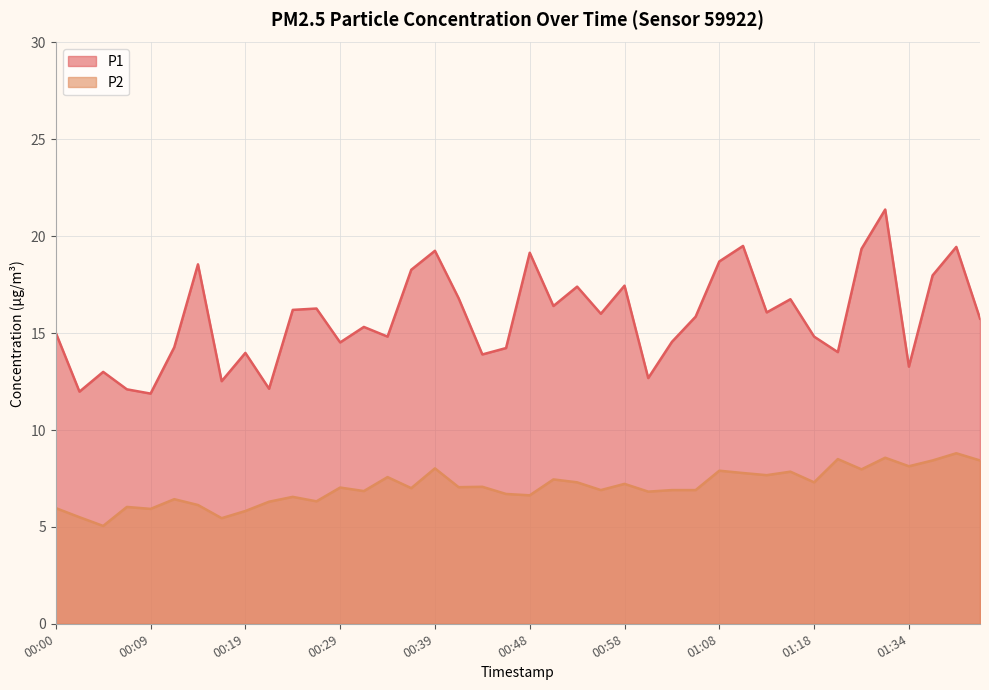

Which series has the largest total across all categories?

P1